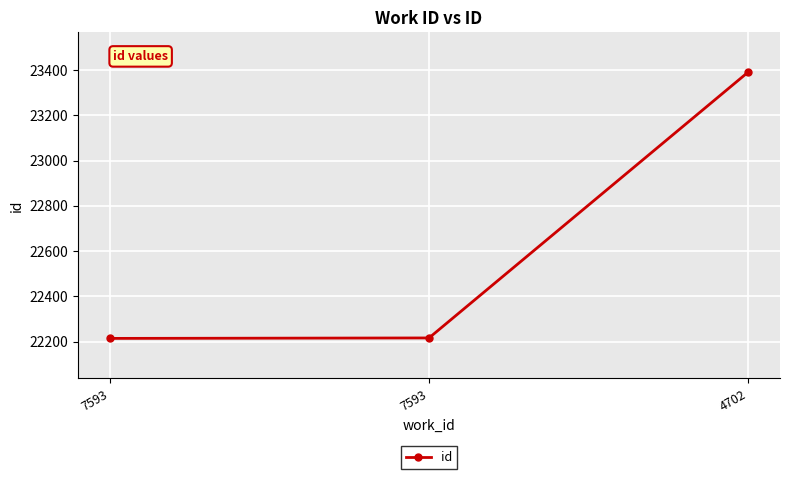

The chart shows a value of 23391 at 4702. True or false?

True